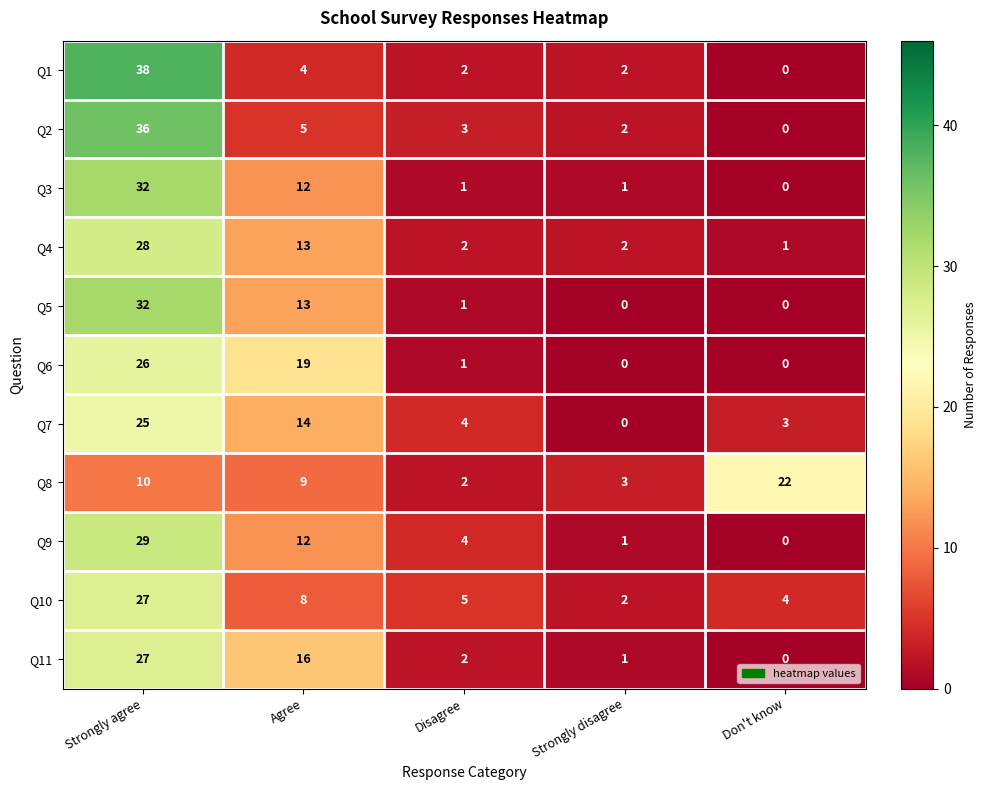

At which label does Q2 reach its minimum?

Don't know